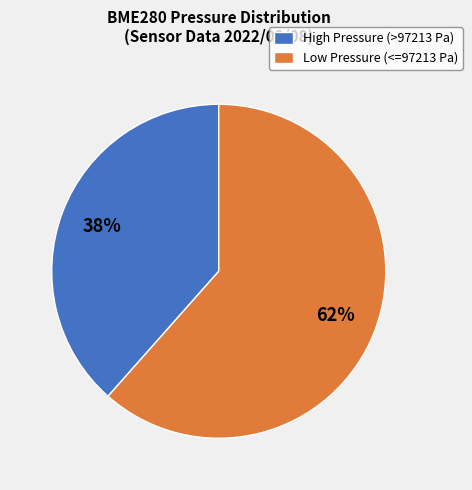

Between High Pressure (>97213 Pa) and Low Pressure (<=97213 Pa), which is larger?

Low Pressure (<=97213 Pa)